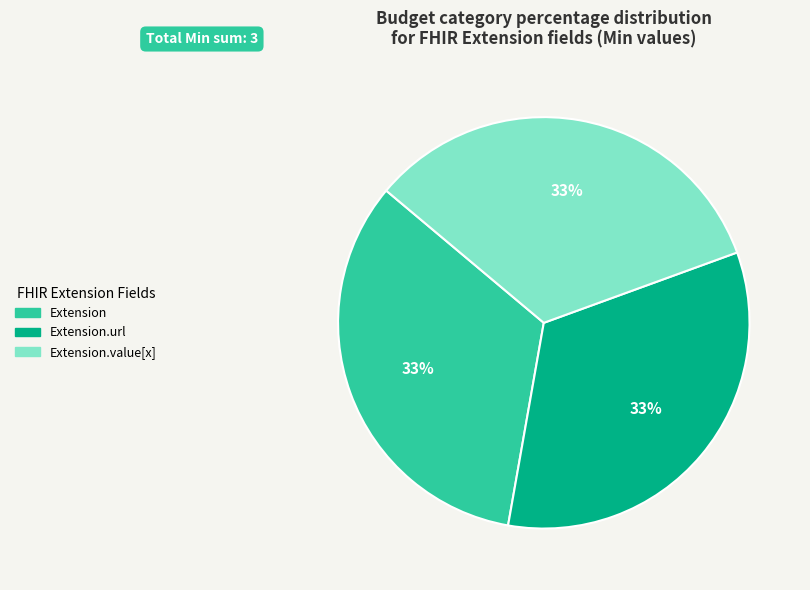

Does any single category account for the majority?

No